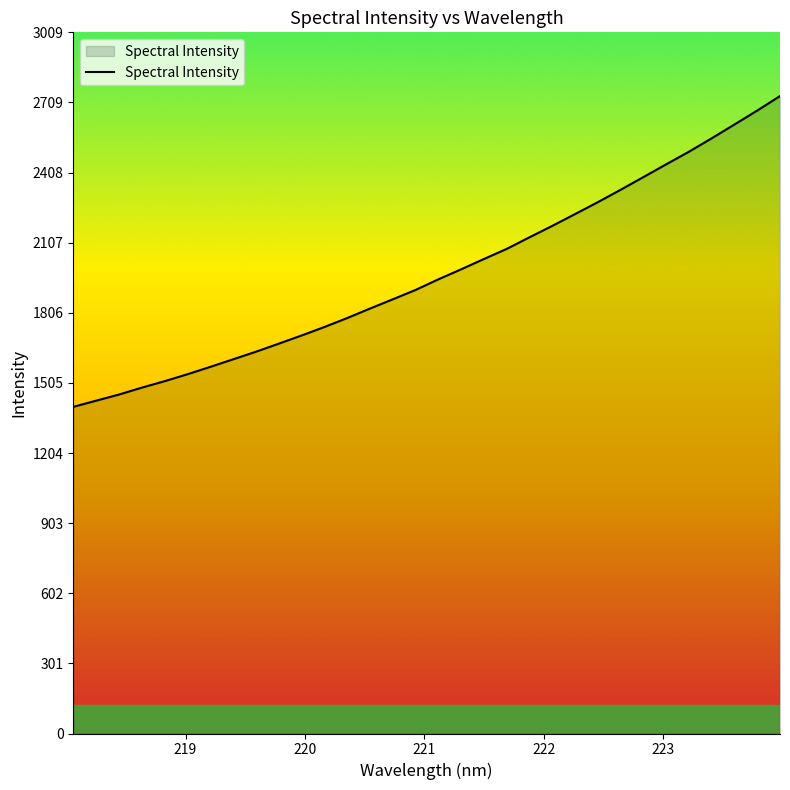

What is the greatest value displayed?

2735.9